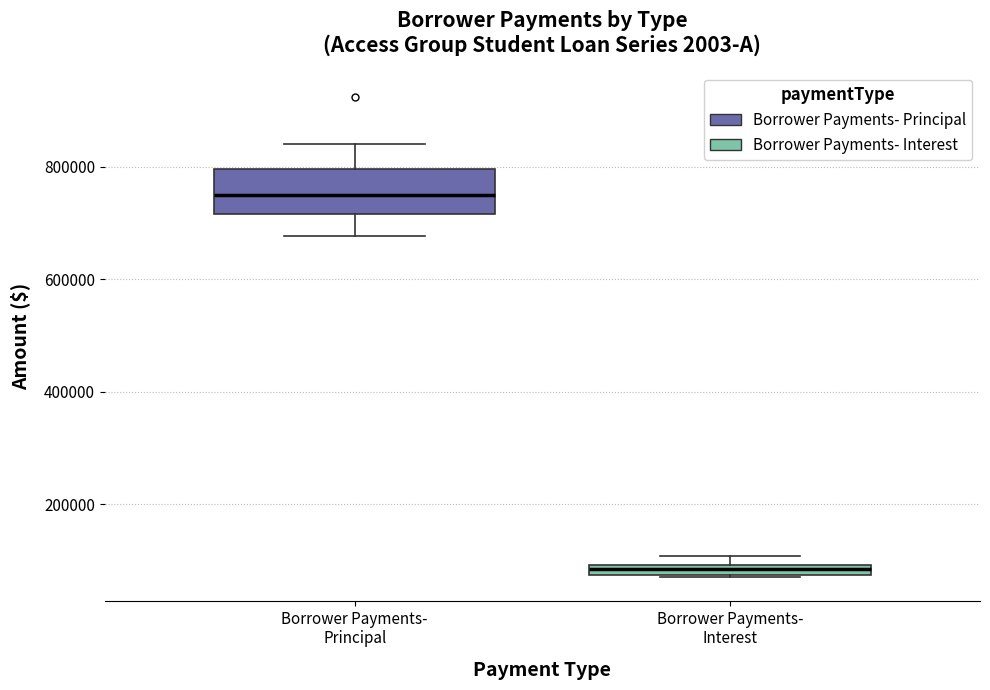

Which box is the tallest, from its lower edge to its upper edge?

Borrower Payments- Principal